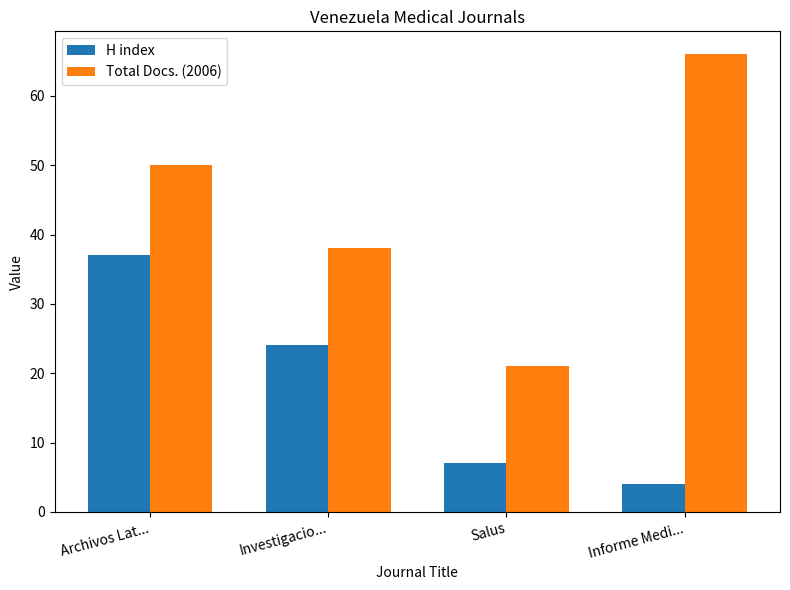

At which label does H index reach its peak?

Archivos Lat...